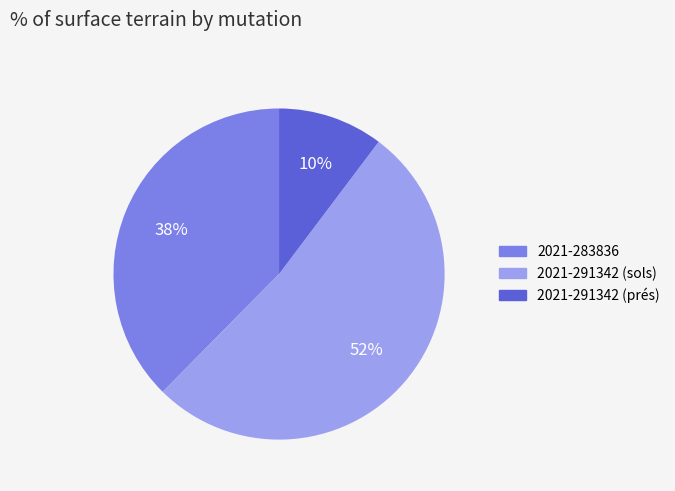

How many segments does this pie chart have?

3